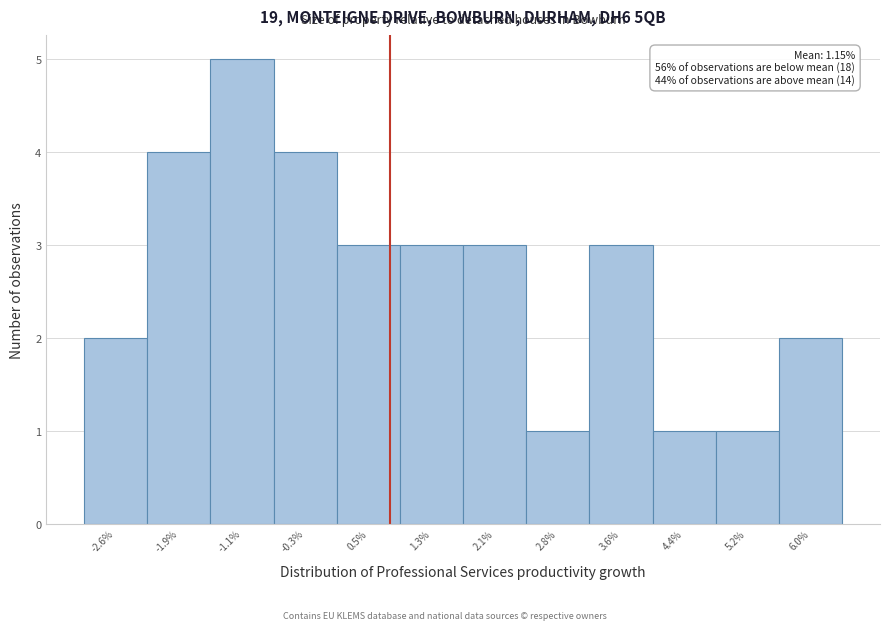

Reading left to right, extract all data points from this chart.

2	4	5	4	3	3	3	1	3	1	1	2